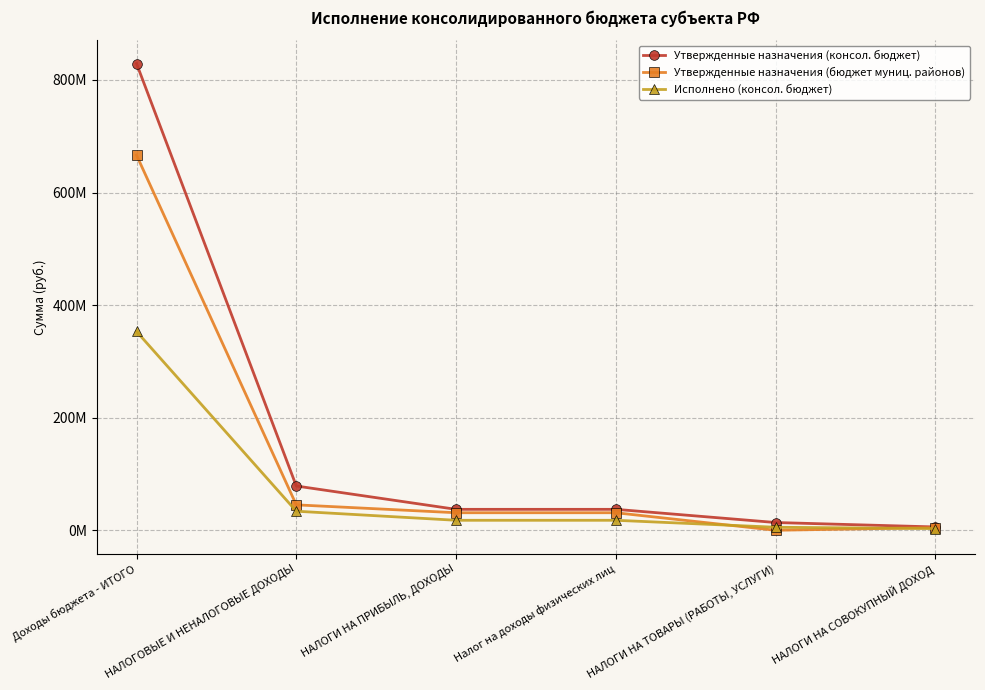

Reading left to right, transcribe all the data shown in this chart.

Утвержденные назначения (консол. бюджет): Доходы бюджета - ИТОГО=828971300.7	НАЛОГОВЫЕ И НЕНАЛОГОВЫЕ ДОХОДЫ=78978400.0	НАЛОГИ НА ПРИБЫЛЬ, ДОХОДЫ=37549800.0	Налог на доходы физических лиц=37549800.0	НАЛОГИ НА ТОВАРЫ (РАБОТЫ, УСЛУГИ)=14148900.0	НАЛОГИ НА СОВОКУПНЫЙ ДОХОД=6286200.0
Утвержденные назначения (бюджет муниц. районов): Доходы бюджета - ИТОГО=666323004.7	НАЛОГОВЫЕ И НЕНАЛОГОВЫЕ ДОХОДЫ=45525900.0	НАЛОГИ НА ПРИБЫЛЬ, ДОХОДЫ=31514900.0	Налог на доходы физических лиц=31514900.0	НАЛОГИ НА ТОВАРЫ (РАБОТЫ, УСЛУГИ)=374300.0	НАЛОГИ НА СОВОКУПНЫЙ ДОХОД=5113900.0
Исполнено (консол. бюджет): Доходы бюджета - ИТОГО=353286075.1	НАЛОГОВЫЕ И НЕНАЛОГОВЫЕ ДОХОДЫ=34241001.8	НАЛОГИ НА ПРИБЫЛЬ, ДОХОДЫ=18118978.1	Налог на доходы физических лиц=18118978.1	НАЛОГИ НА ТОВАРЫ (РАБОТЫ, УСЛУГИ)=5753864.1	НАЛОГИ НА СОВОКУПНЫЙ ДОХОД=3386039.9